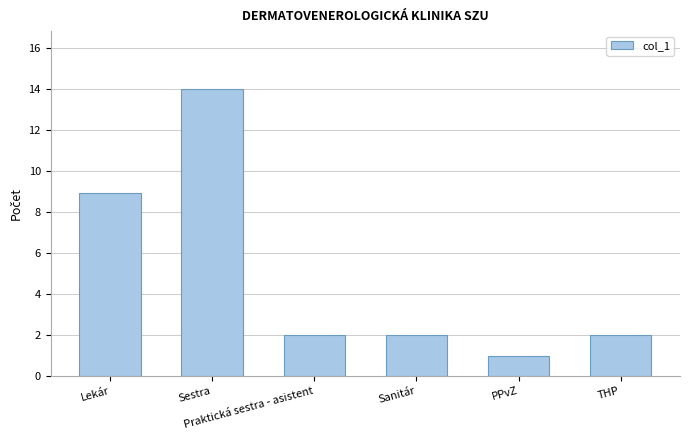

What is the difference between the maximum and second lowest values?

12.0